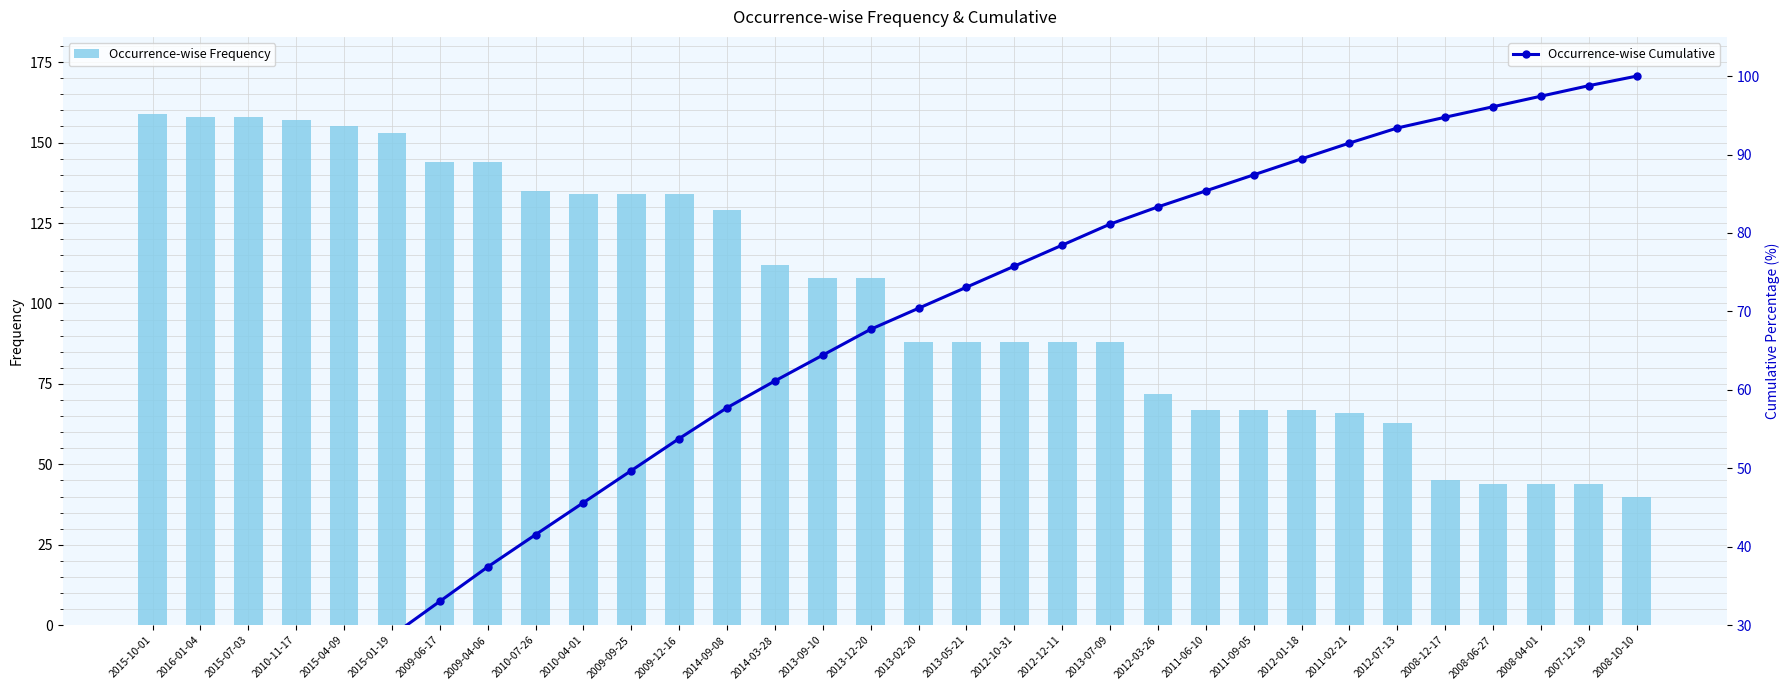

What are all the series names shown in the legend?

Occurrence-wise Frequency, Occurrence-wise Cumulative